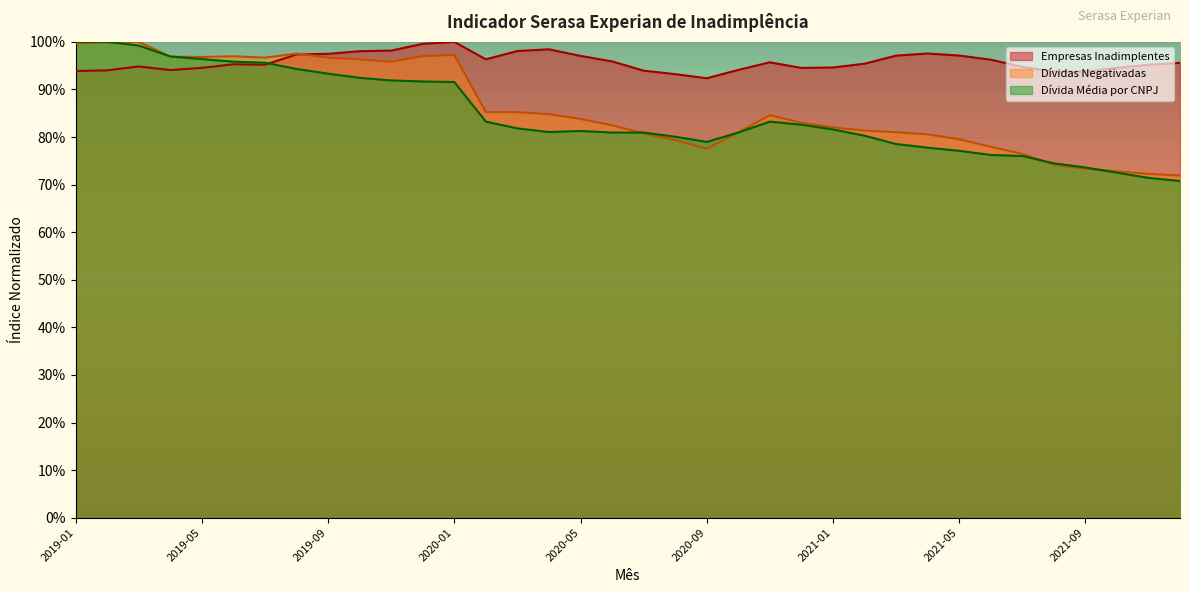

Which has a higher value, 2020-12 or 2020-11?

2020-11